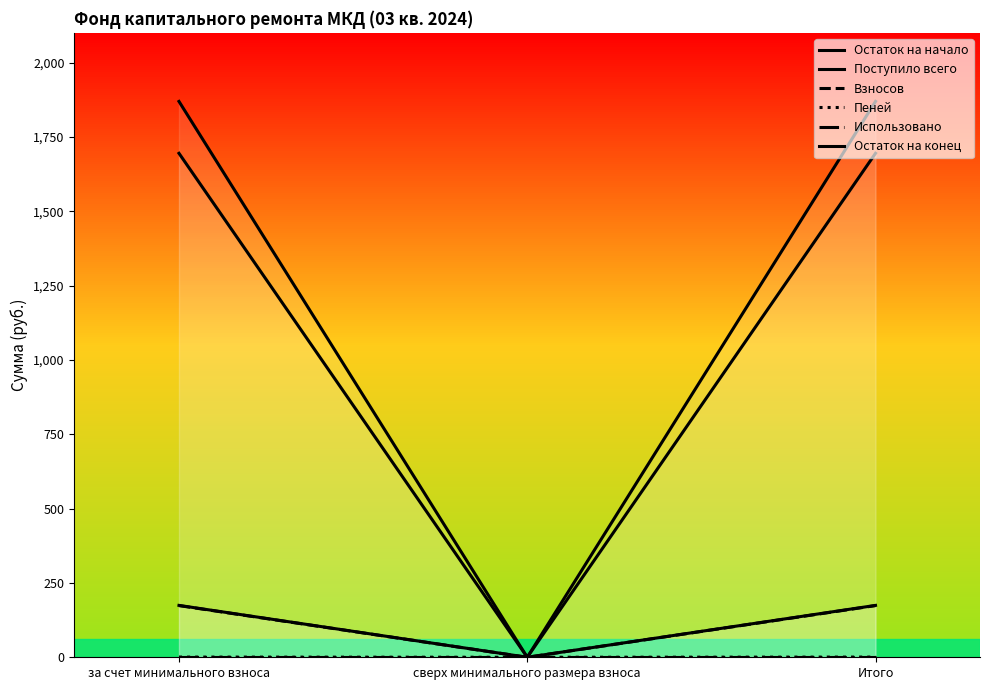

What is the sum of all Остаток на конец values?

3738.8